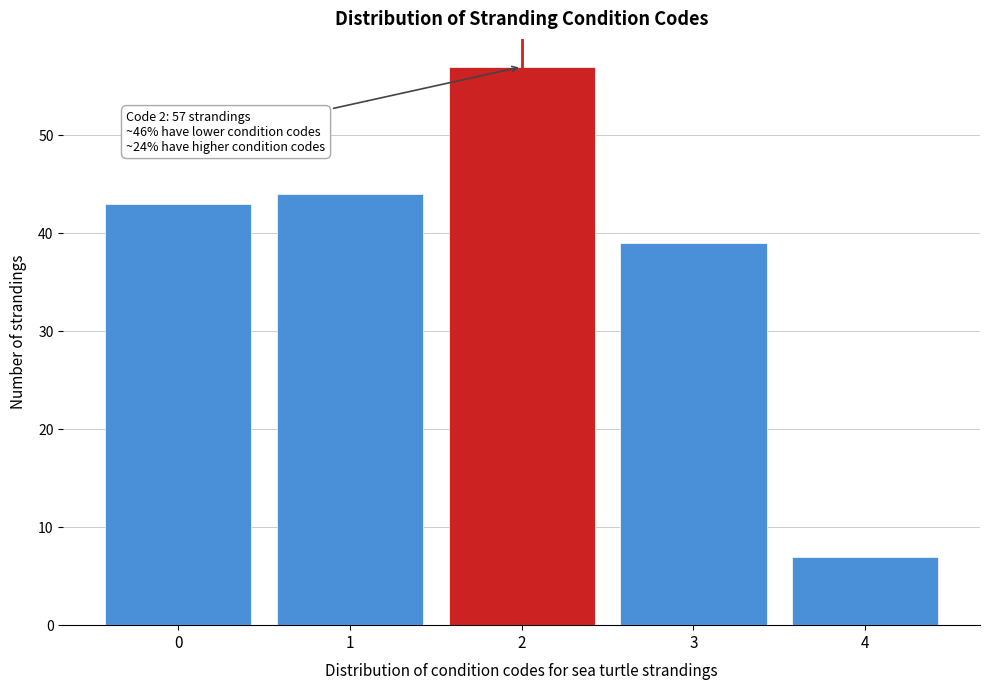

Reading left to right, transcribe all the data shown in this chart.

43	44	57	39	7